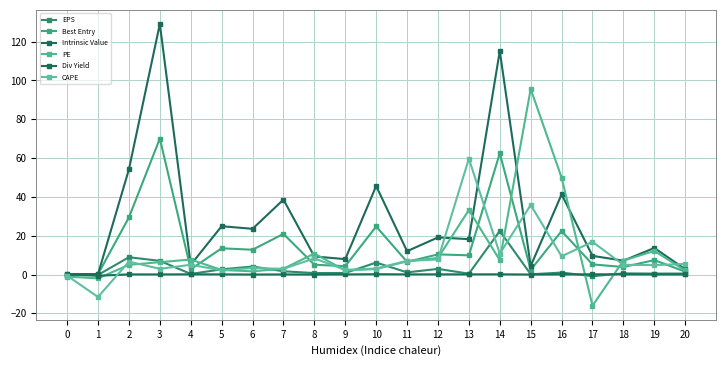

Count the number of data series in this chart.

6